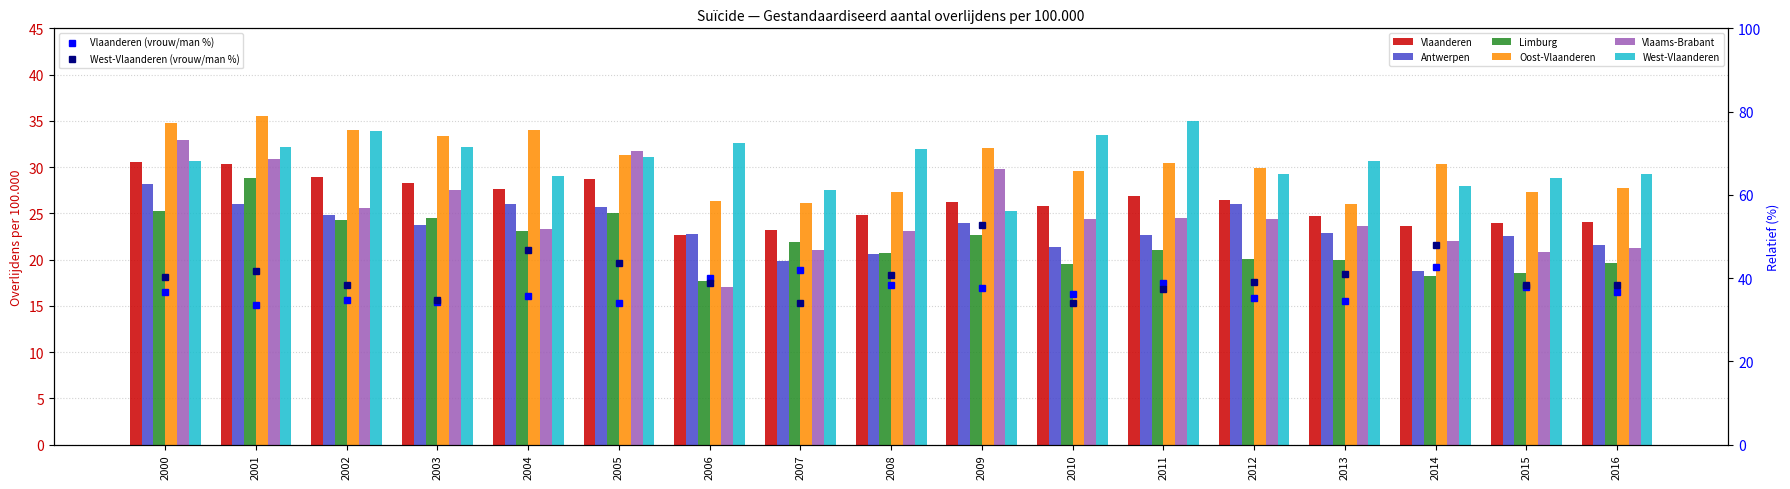

What are all the series names shown in the legend?

Vlaanderen, Antwerpen, Limburg, Oost-Vlaanderen, Vlaams-Brabant, West-Vlaanderen